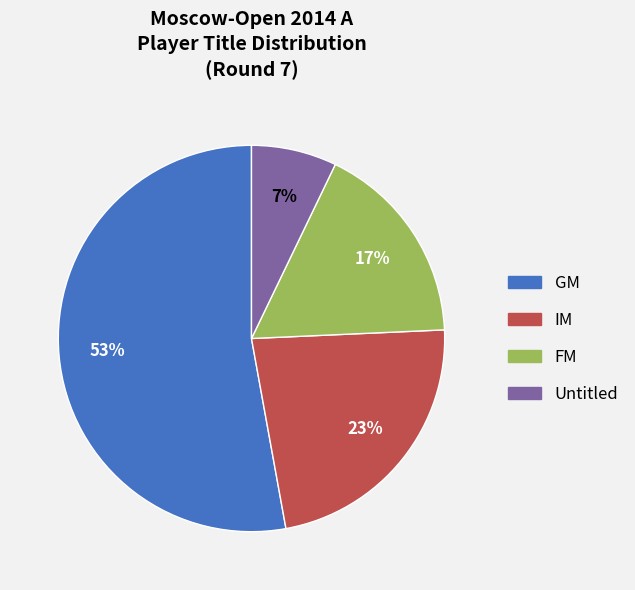

True or false: FM accounts for 27% of the total.

False